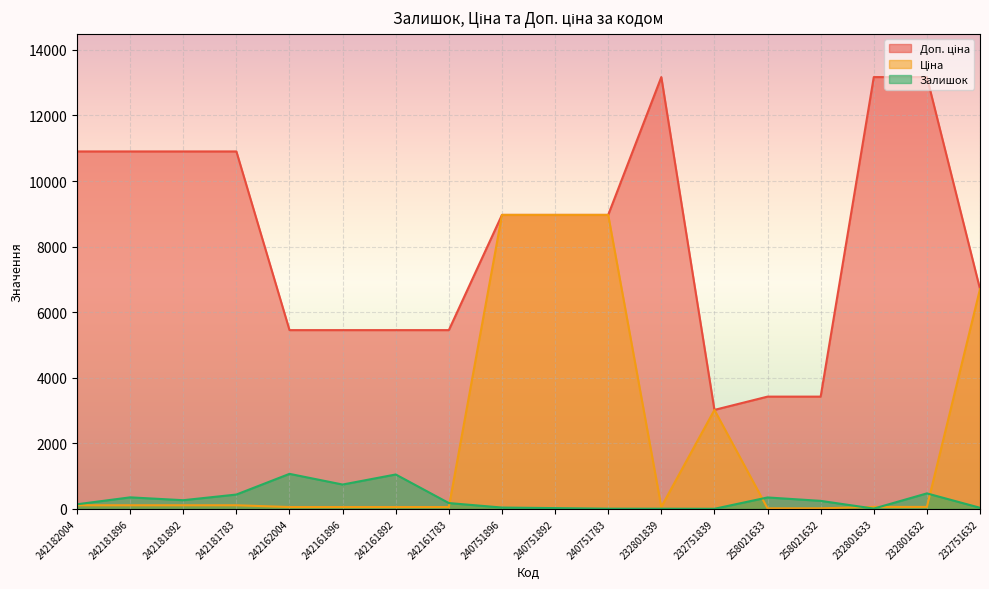

At 258021632, list the series in order from smallest to largest.

Ціна, Залишок, Доп. ціна